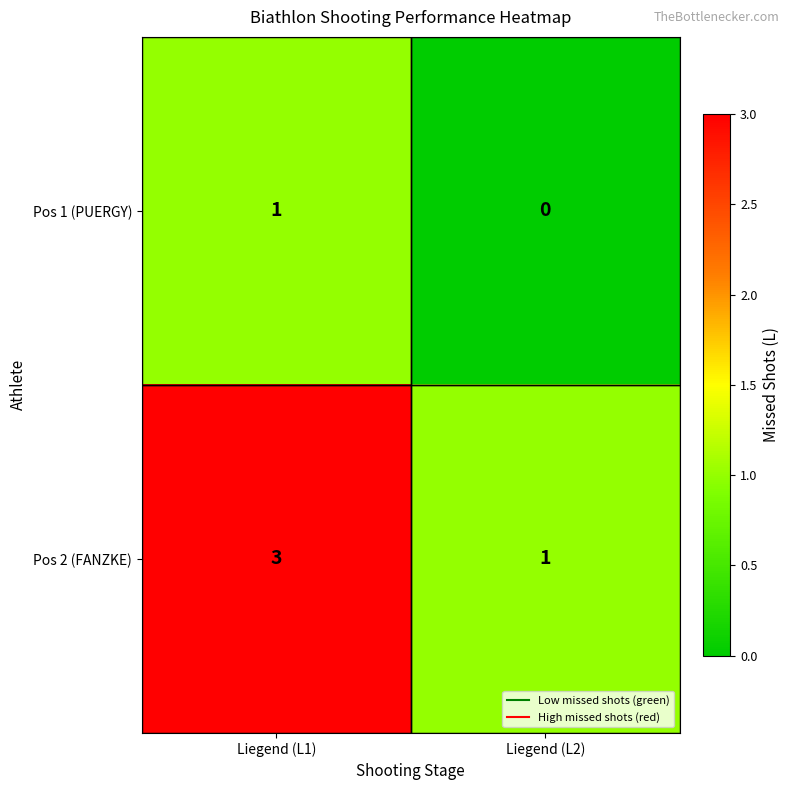

The value of Pos 1 (PUERGY) at Liegend (L2) is 0. True or false?

True